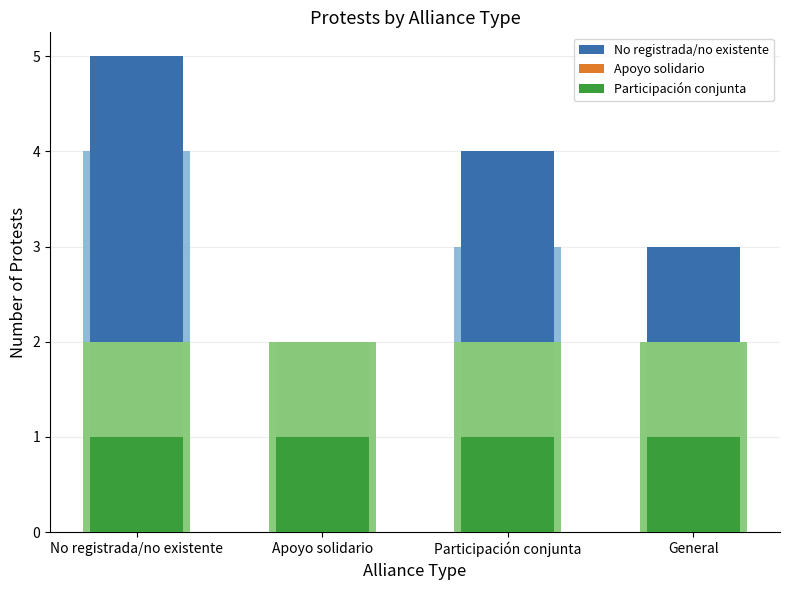

Reading left to right, extract all data points from this chart.

Protest Count: 5	2	4	3
Sub-count (approx): 1	1	1	1
Third count (approx): 1	1	1	1